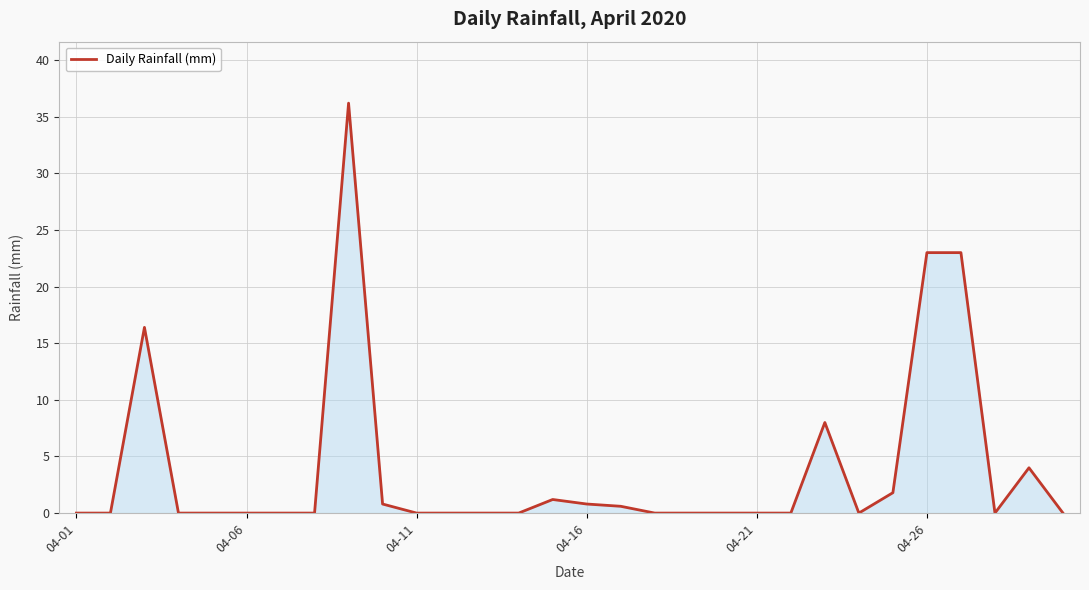

What is the maximum value shown in the chart?

36.2